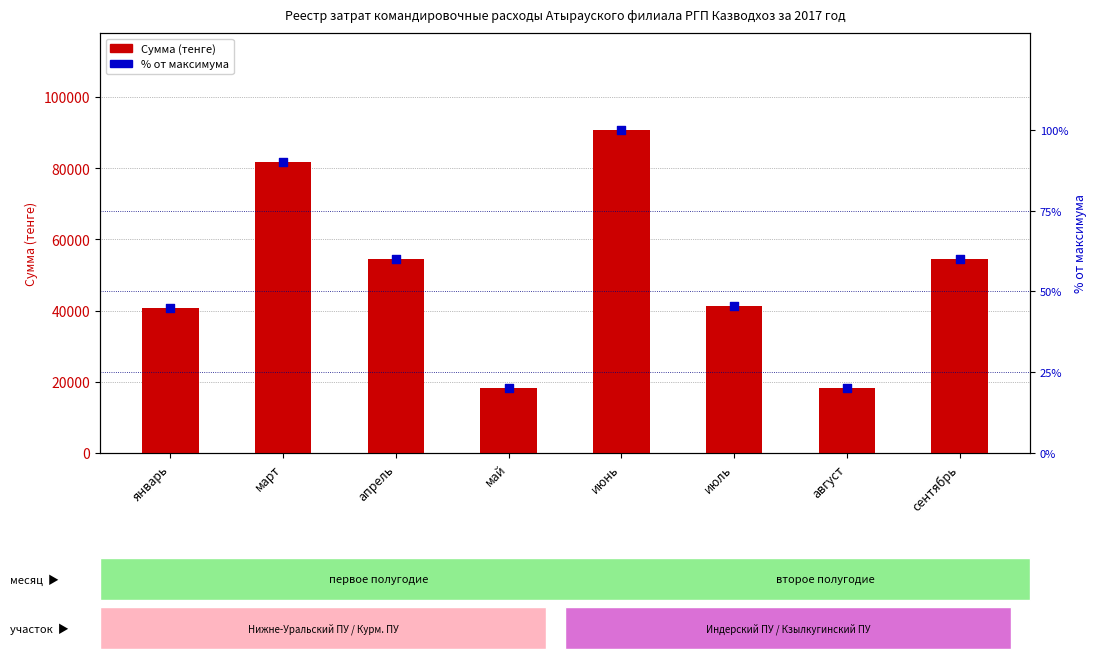

Is the value of Сумма at май greater than the value of % от максимума at сентябрь?

Yes